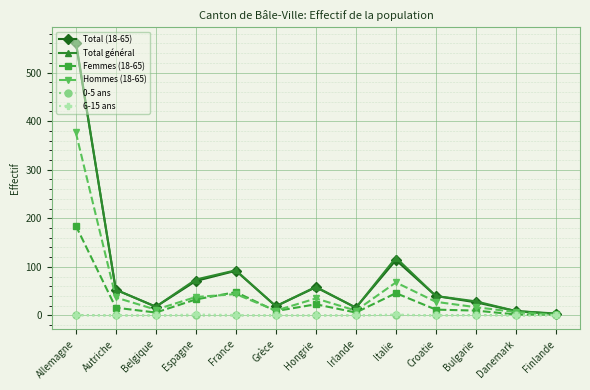

What is the label of the 2nd point from the right?

Danemark